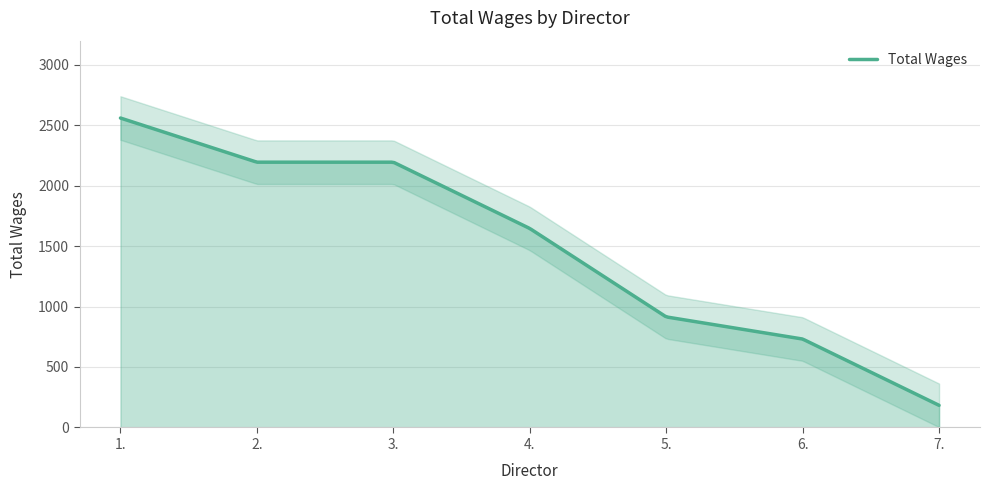

Between 4. and 1., which is larger?

1.